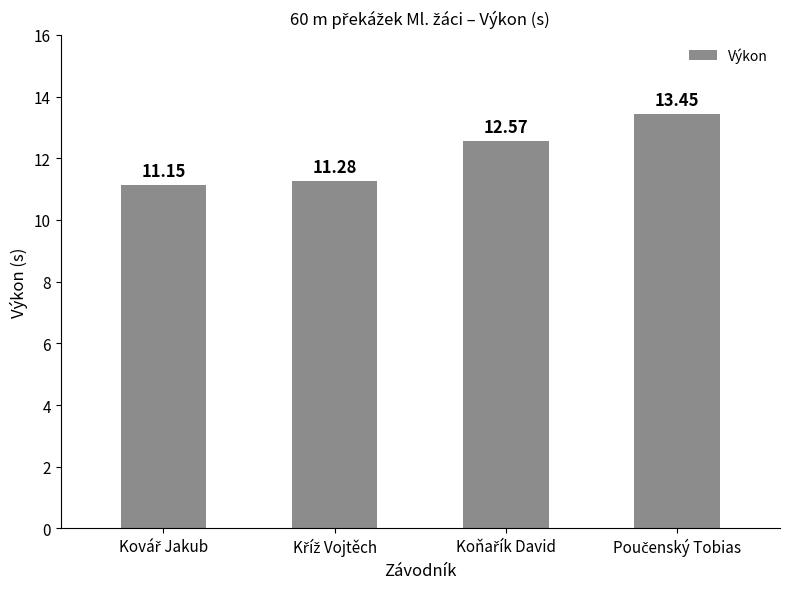

What is the difference between the second highest and minimum values?

1.4